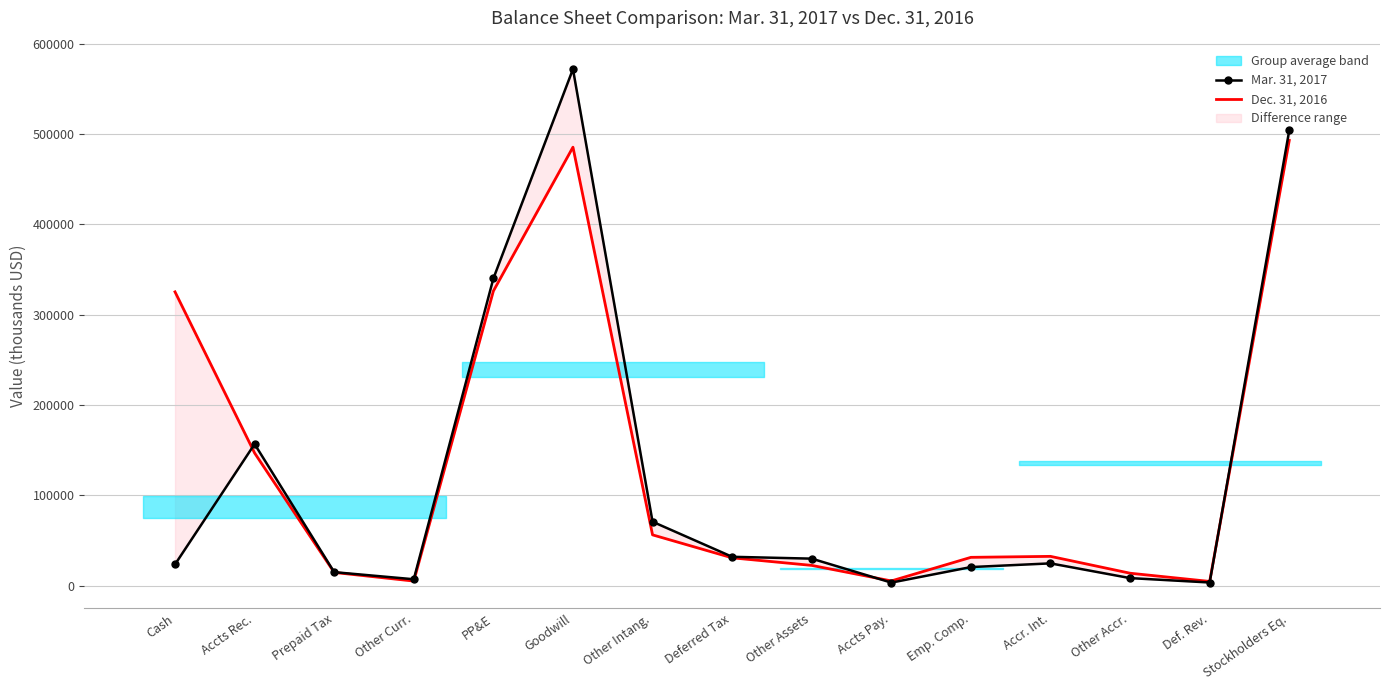

Where do Dec. 31, 2016 and Mar. 31, 2017 first cross each other?

Cash and Accts Rec.